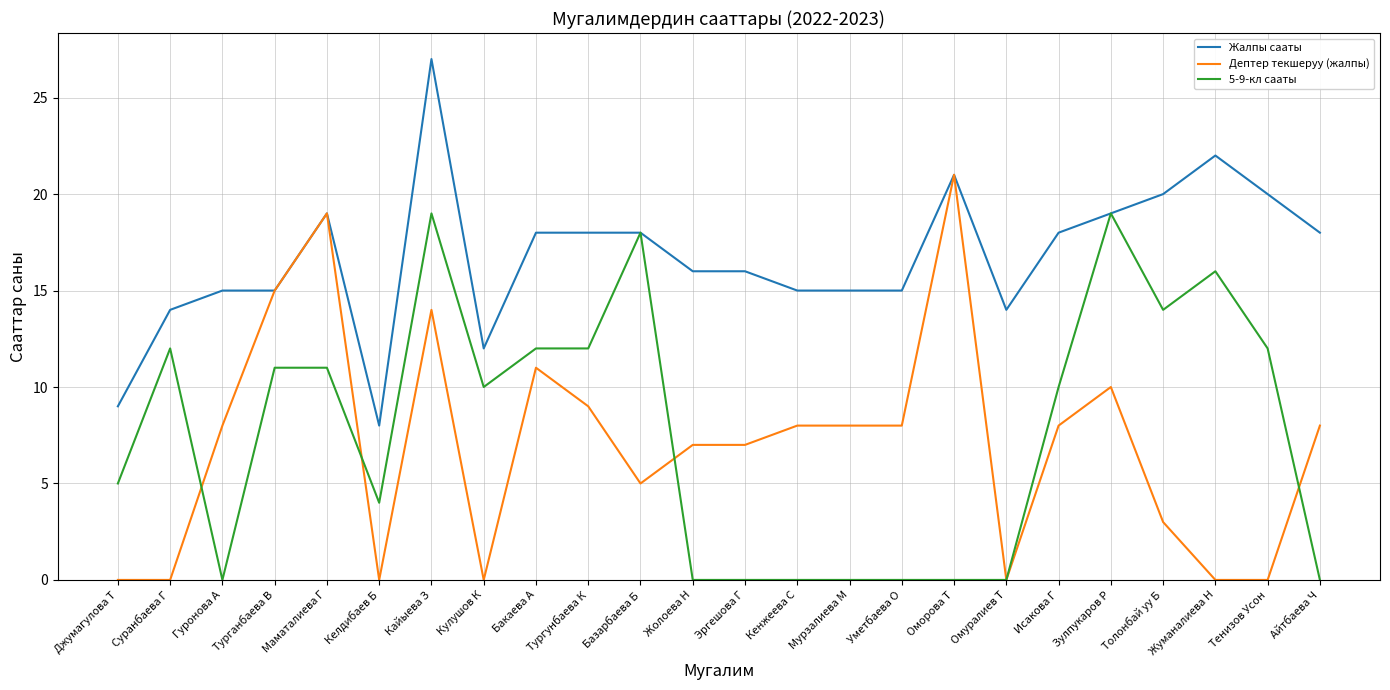

Read the Дептер текшеруу (жалпы) value at Турганбаева В.

15